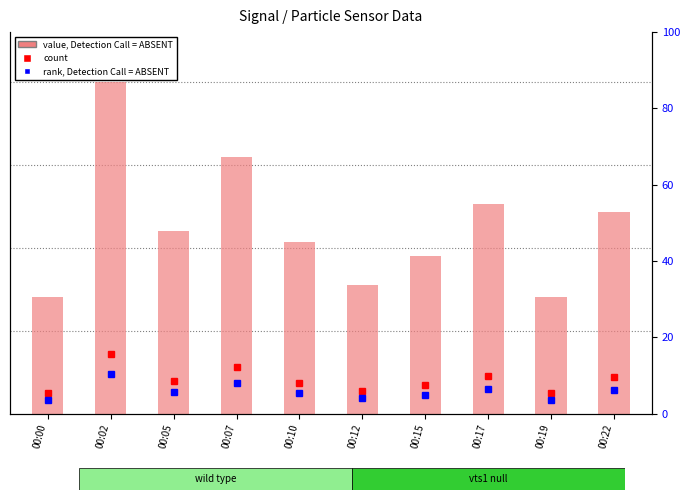

What is the ratio of the value at 00:17 to the value at 00:05?

1.1